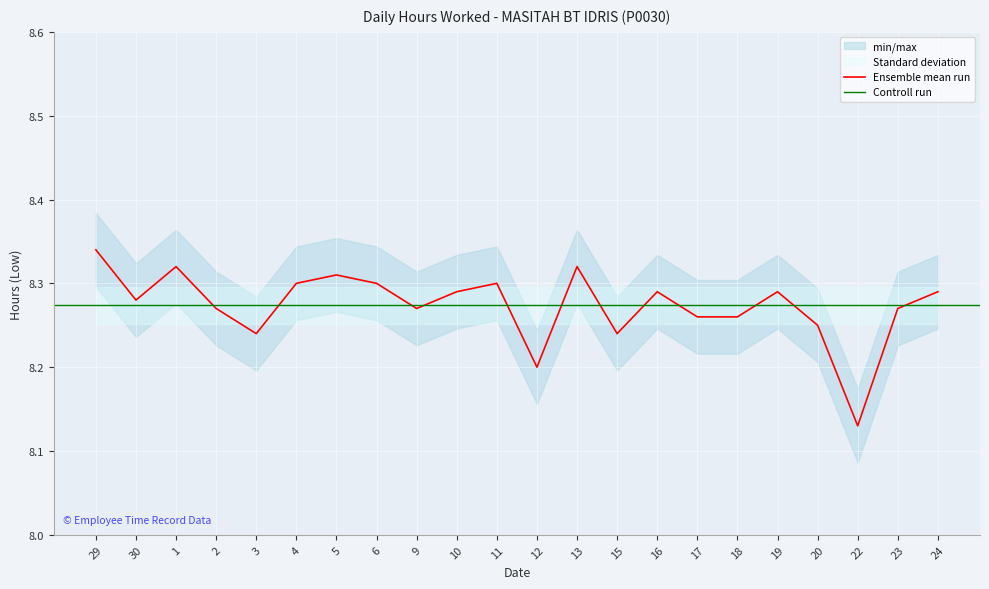

The chart shows a value of 13.3 at 11. True or false?

False